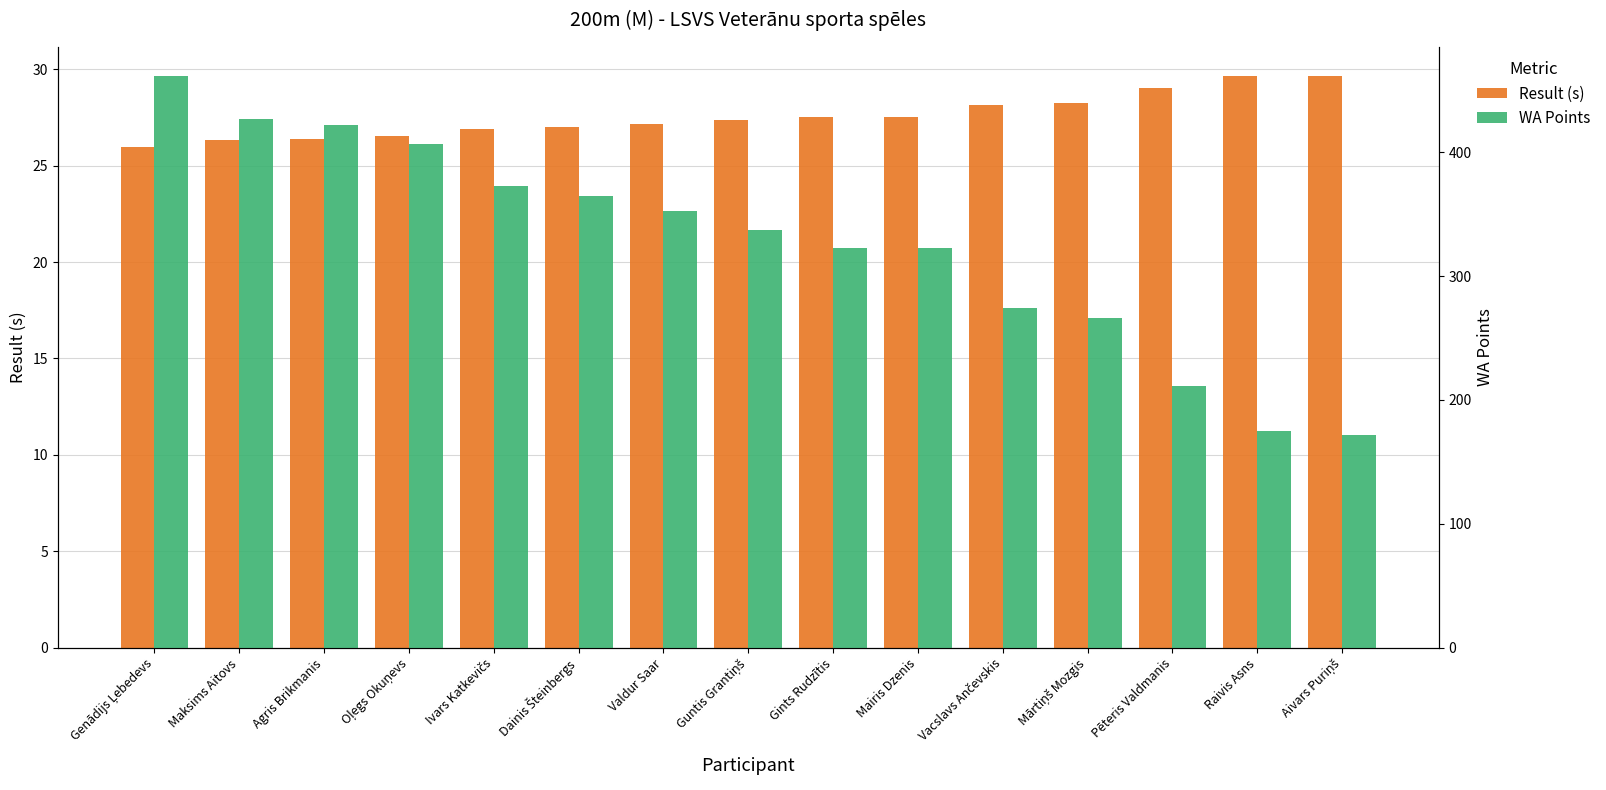

Which has a higher value, Aivars Puriņš or Raivis Asns?

Aivars Puriņš